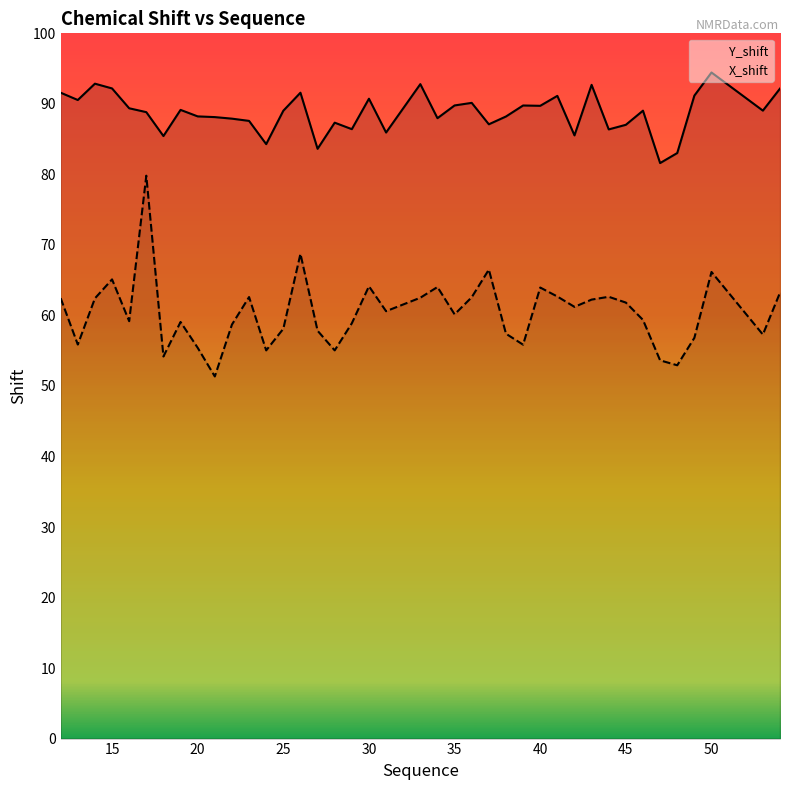

True or false: Y_shift has a value of 65.8 at 30.

False